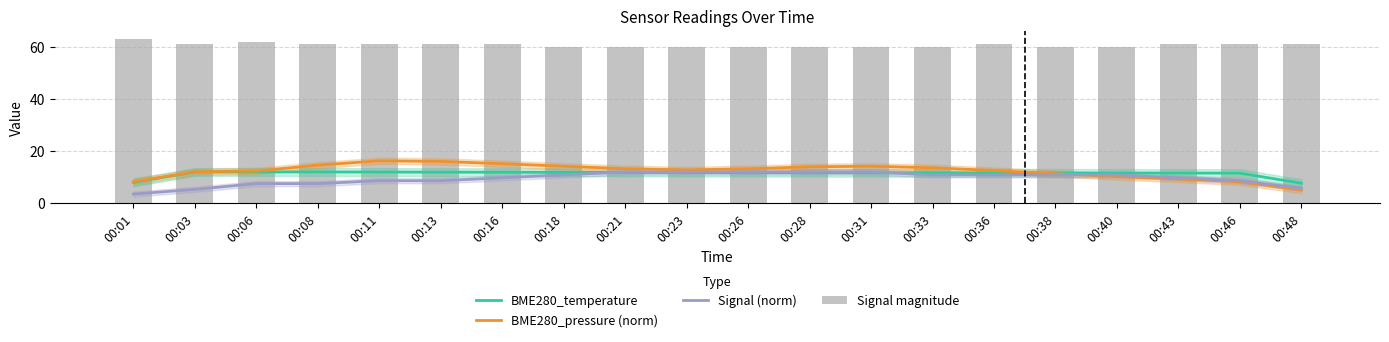

The Signal (norm) series shows 8.7 at 00:46. True or false?

True